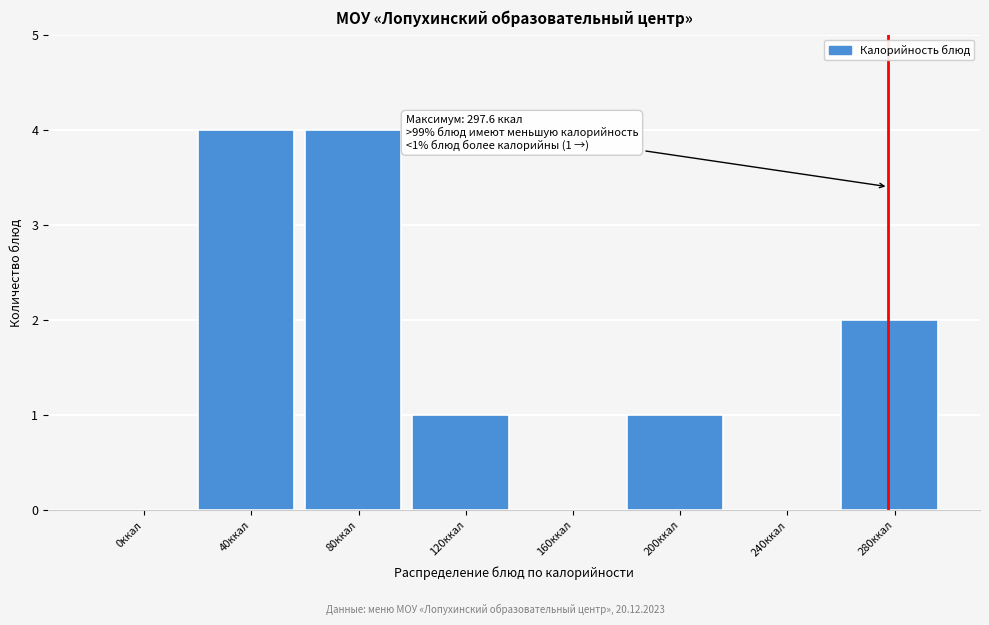

Reading left to right, transcribe all the data shown in this chart.

0ккал=0	40ккал=4	80ккал=4	120ккал=1	160ккал=0	200ккал=1	240ккал=0	280ккал=2